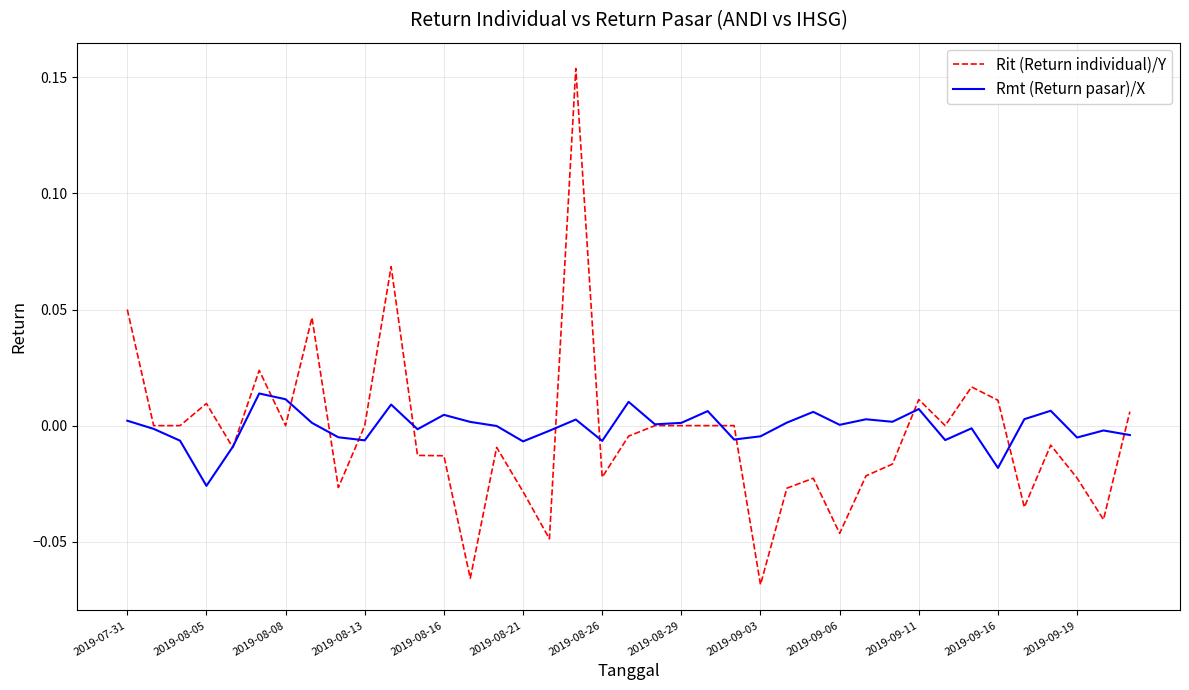

Rank the series by their maximum value, from lowest to highest.

Rmt (Return pasar)/X, Rit (Return individual)/Y